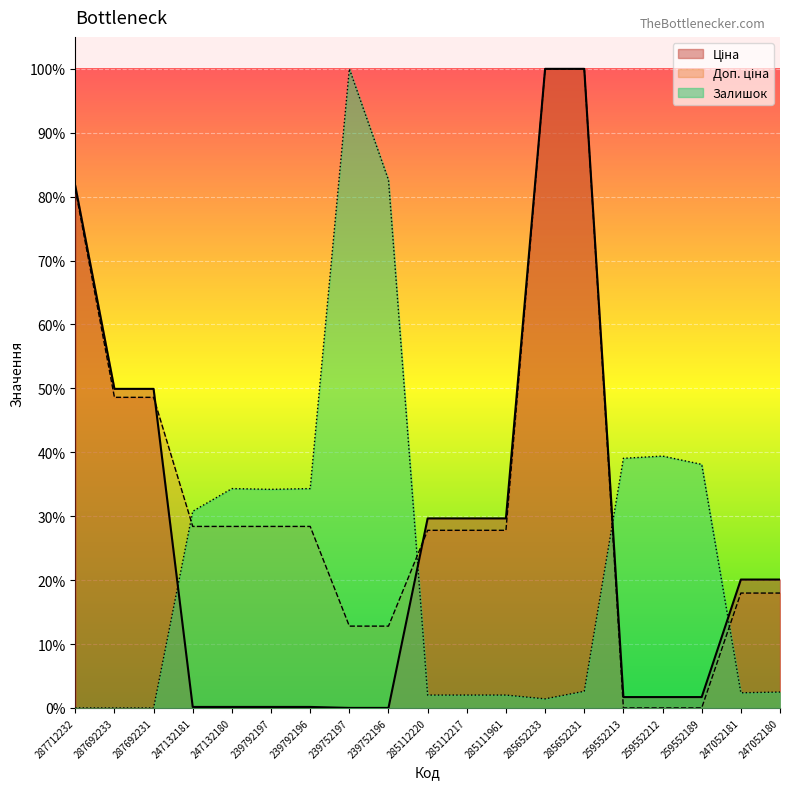

The value of Ціна at 285652233 is 1.0. True or false?

True